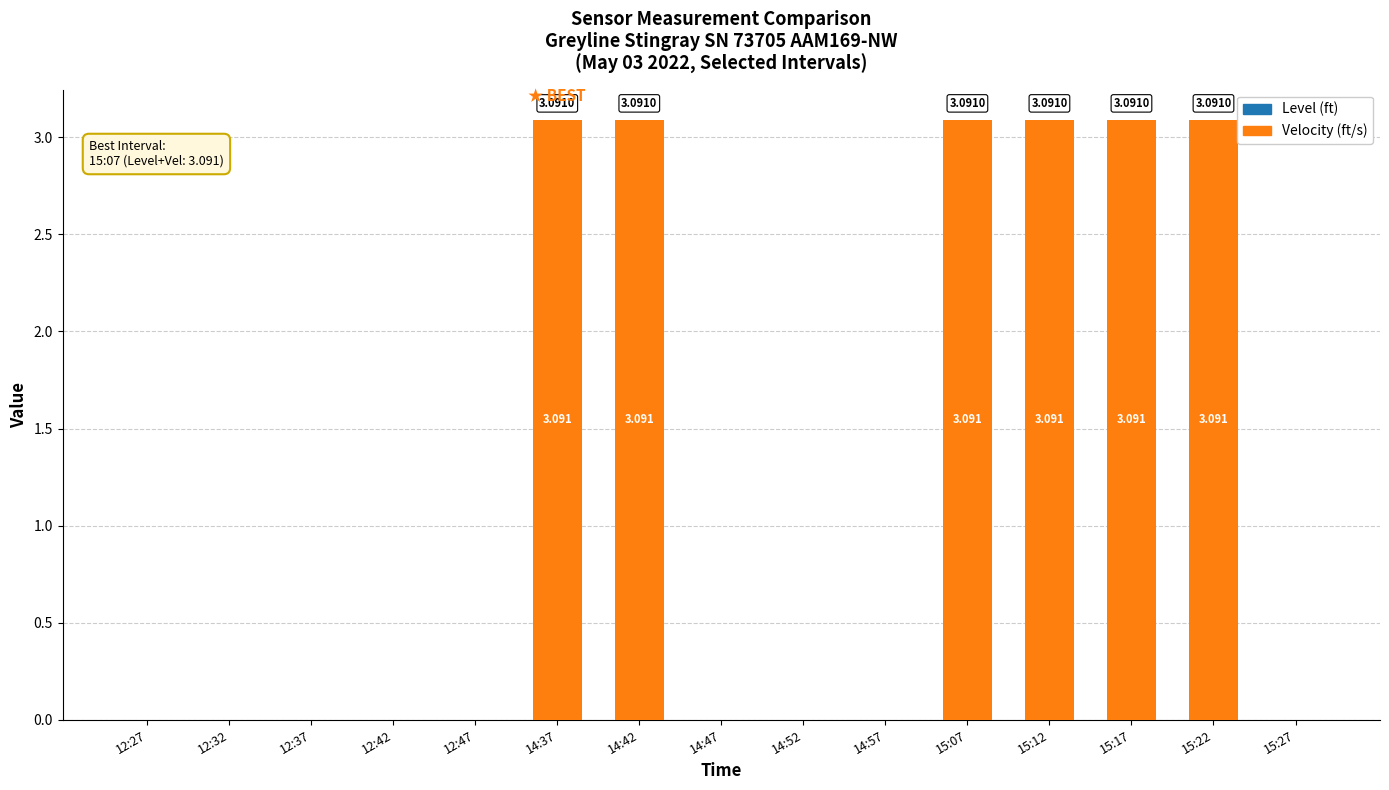

How many series are shown in this chart?

1